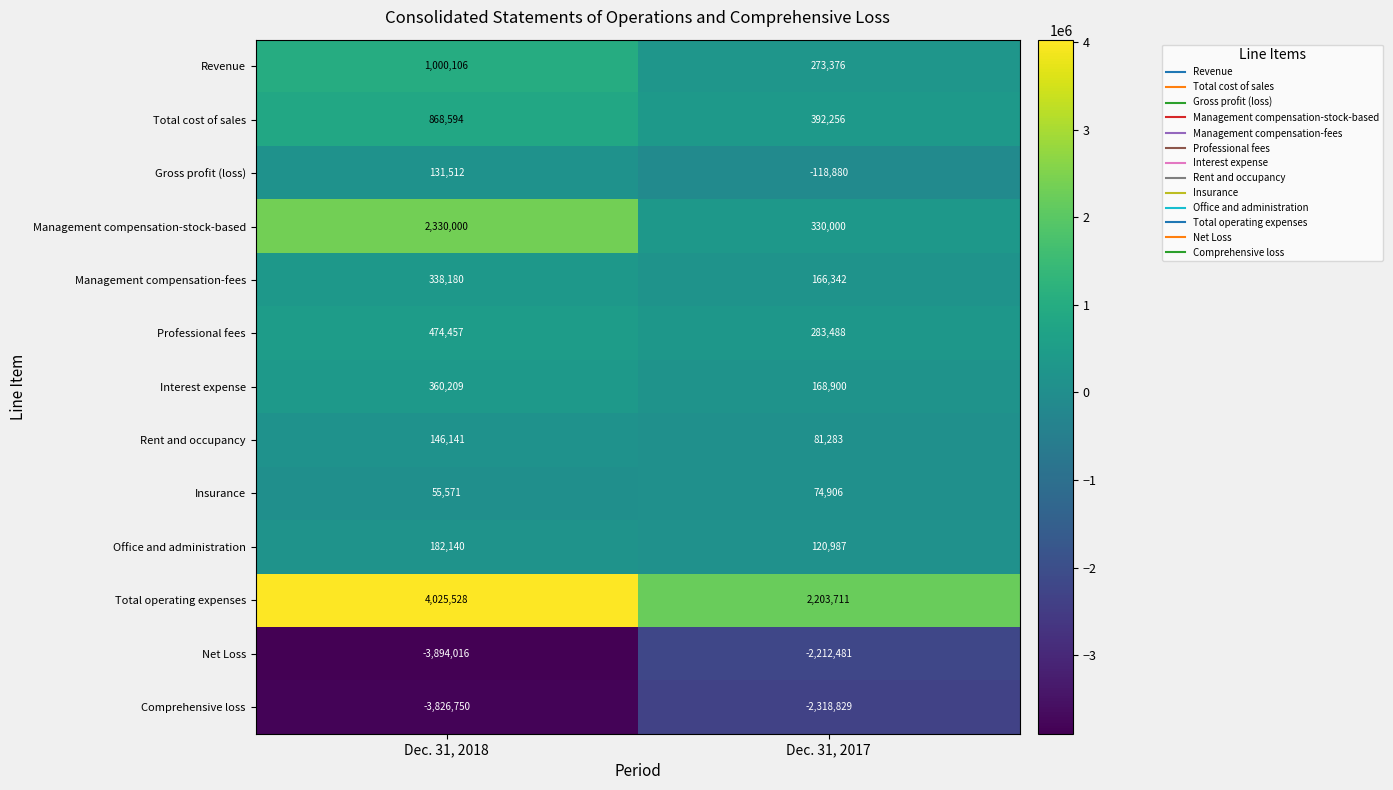

What is the difference between the highest and lowest values at Dec. 31, 2018?

7919544